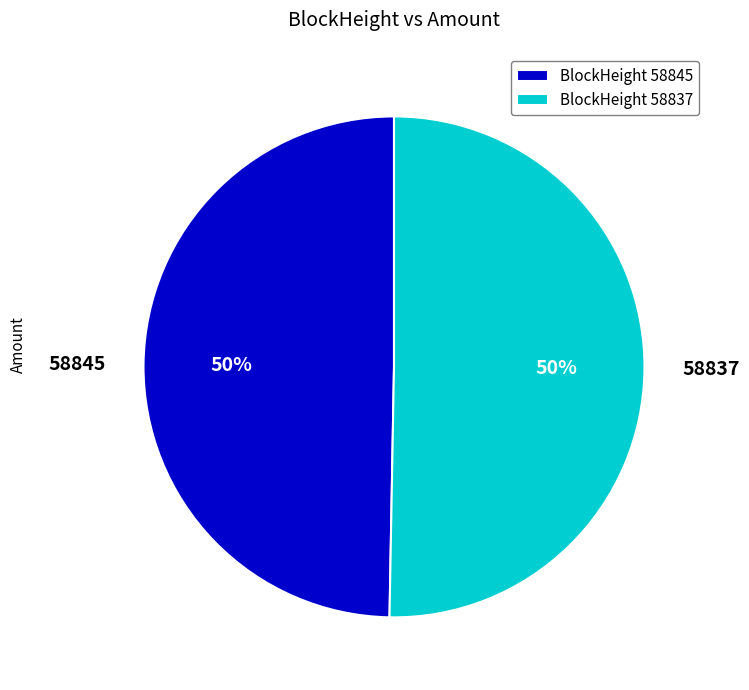

Is it true that 58845 is 1% of the pie?

False